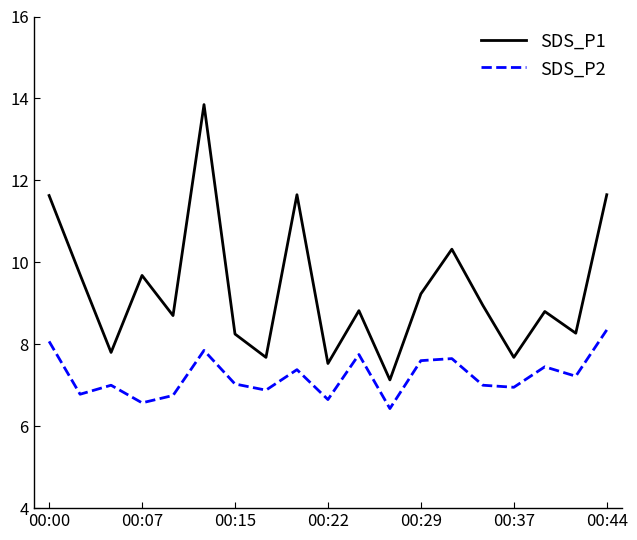

At how many categories does at least one series exceed 10?

5